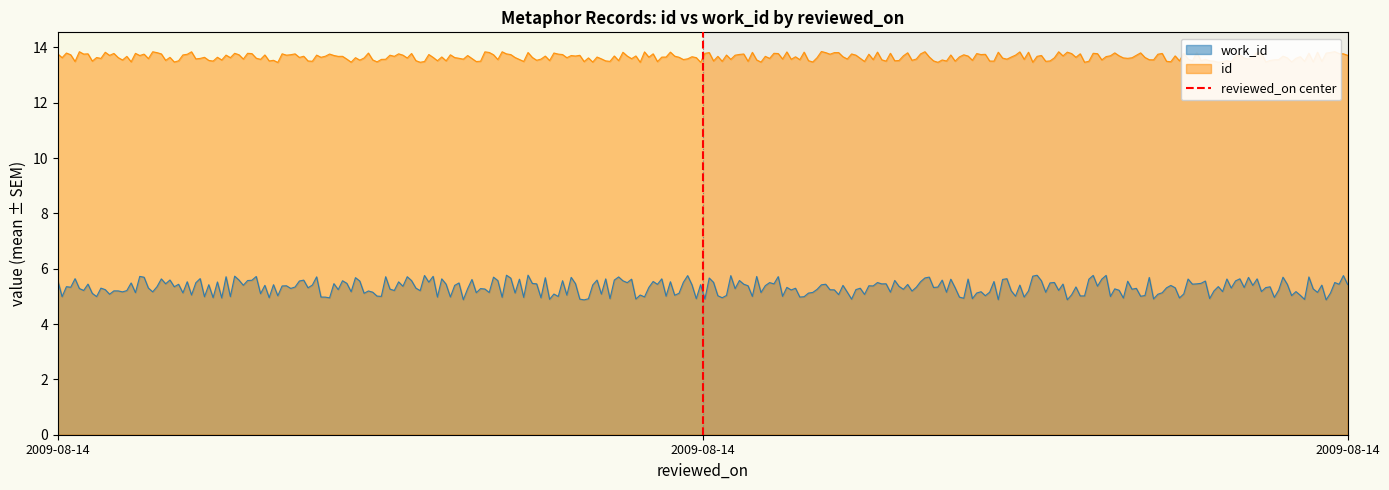

List the labels in order of value, smallest first.

2009-08-14, 2009-08-14